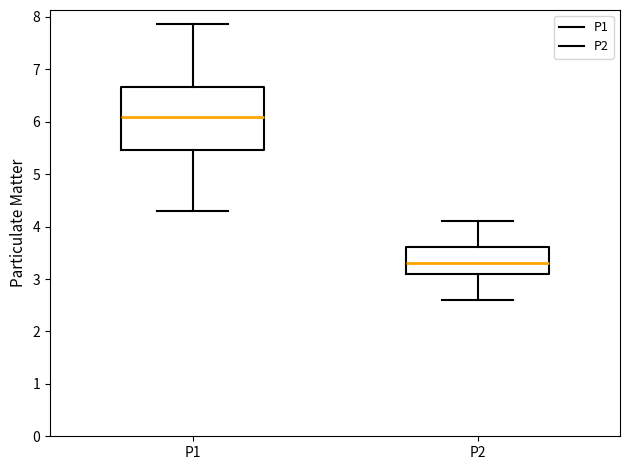

Where does the upper whisker of the box for P2 end on the y-axis? The values are not printed on the chart, so give them approximately, as read against the axis.

4.1